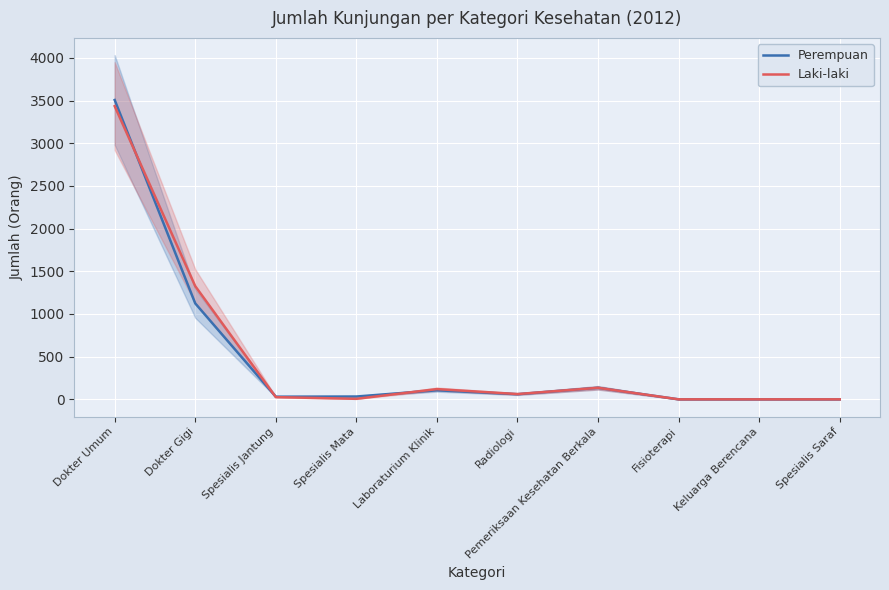

How many times do Laki-laki and Perempuan cross each other?

3